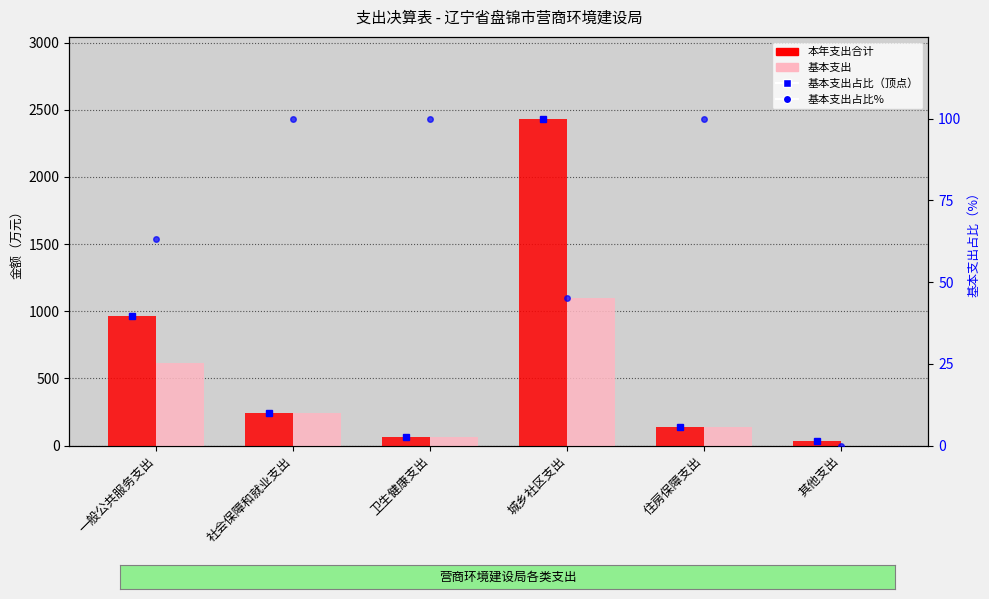

What is the label of the 5th bar from the left?

住房保障支出